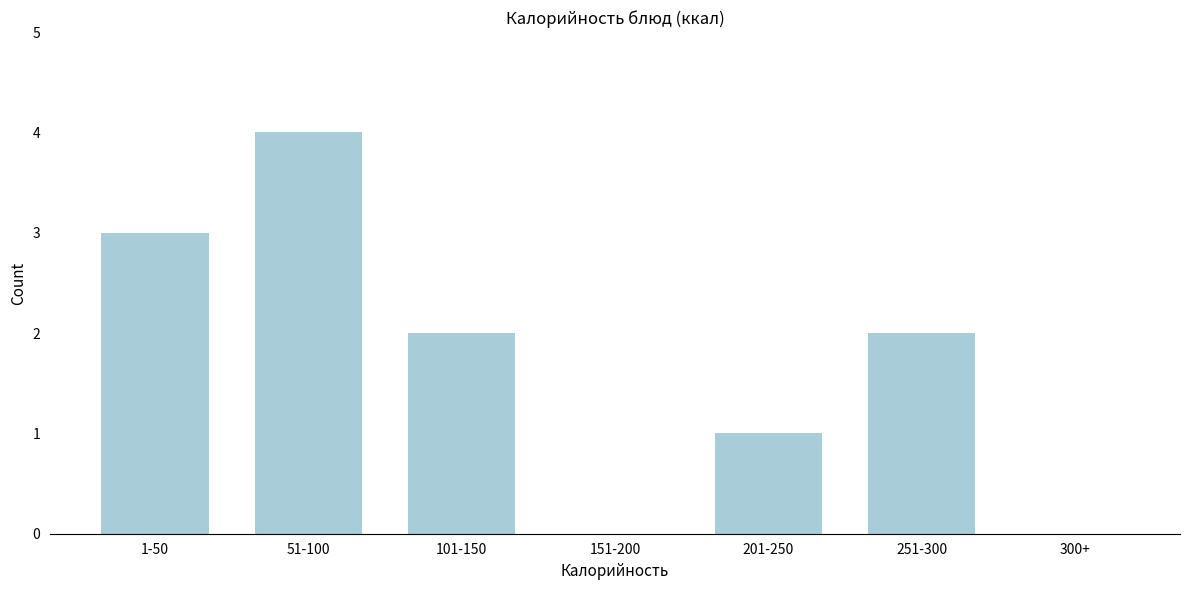

Reading right to left, list all the values displayed in this chart.

300+=0	251-300=2	201-250=1	151-200=0	101-150=2	51-100=4	1-50=3